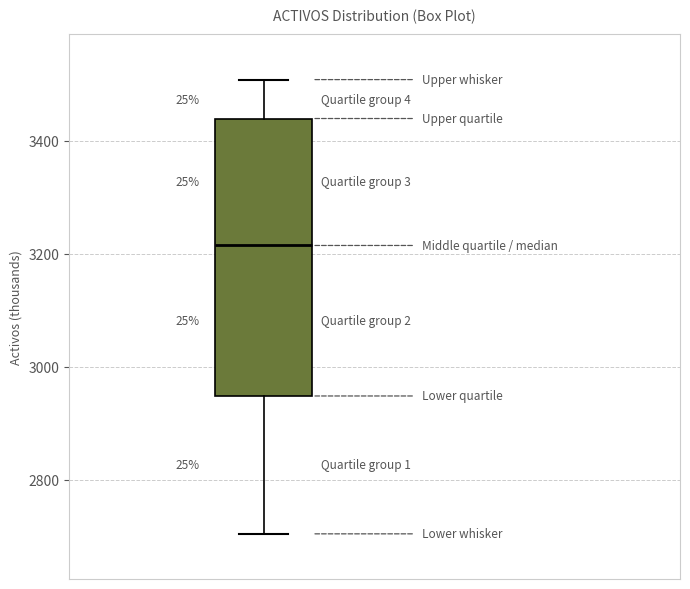

Transcribe this box plot: give where the median line is, the range the box spans, and where the two whiskers end, as read against the y-axis. The values are not printed on the chart, so give them approximately, as read against the axis.

median 3220, box 2940 to 3440, whiskers 2700 to 3500